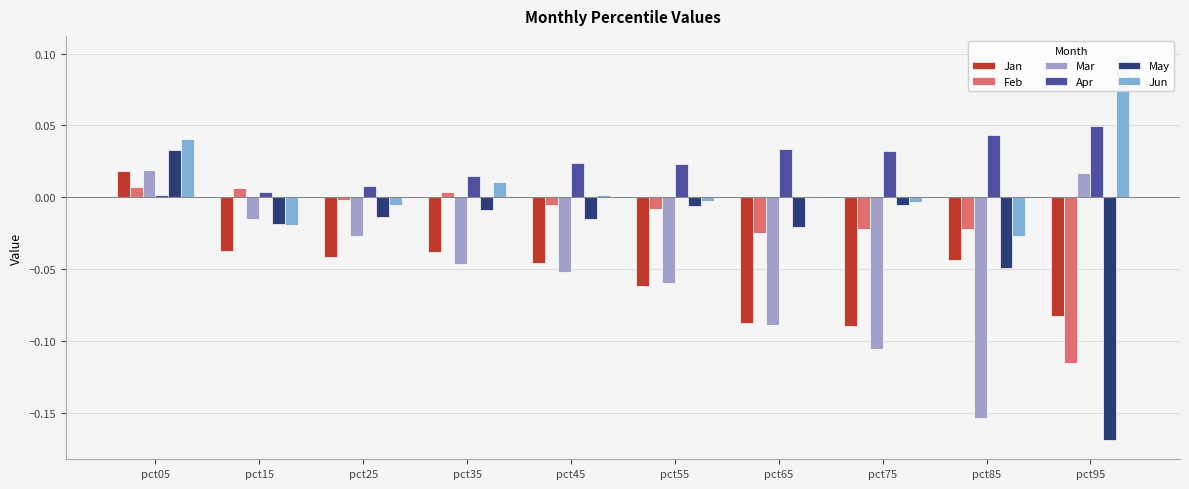

The May series shows 0.0 at pct05. True or false?

True